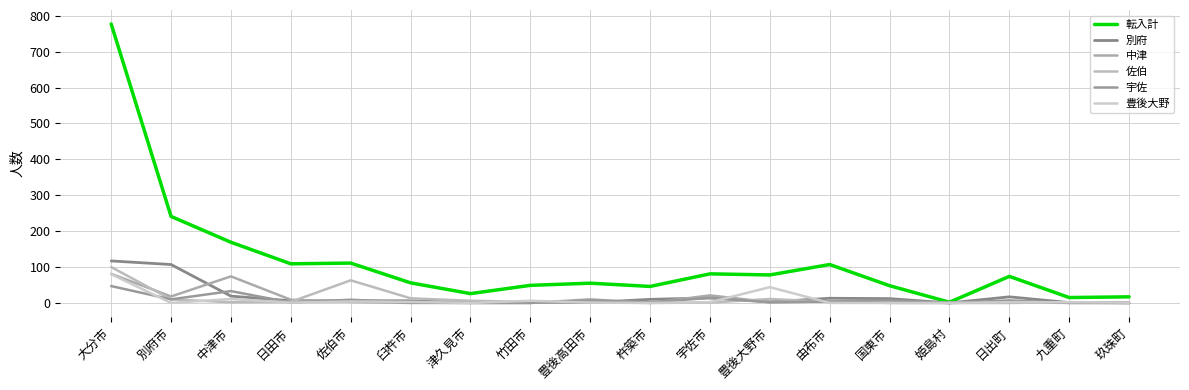

The value of 転入計 at 佐伯市 is 111. True or false?

True